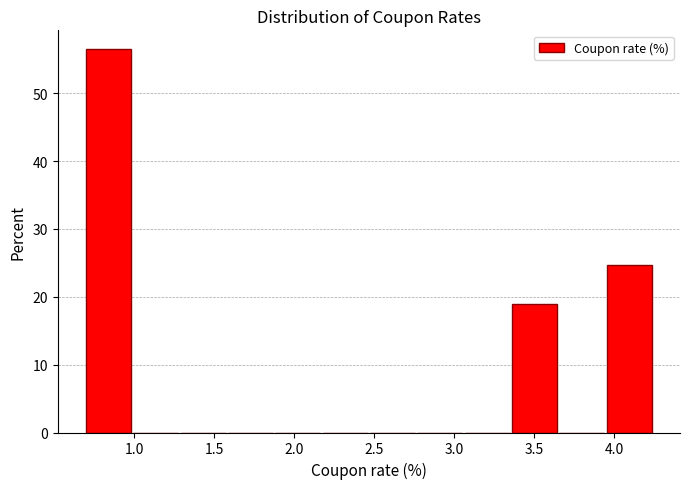

Reading left to right, list every bar in this chart as the range it spans on the x-axis followed by its height. Neither the bar edges nor the heights are printed on the chart, so give them approximately, as read against the axes.

0.70 to 1.00: 56
1.00 to 1.30: 0
1.30 to 1.60: 0
1.60 to 1.90: 0
1.90 to 2.20: 0
2.20 to 2.50: 0
2.50 to 2.75: 0
2.75 to 3.05: 0
3.05 to 3.35: 0
3.35 to 3.65: 19
3.65 to 3.95: 0
3.95 to 4.25: 25